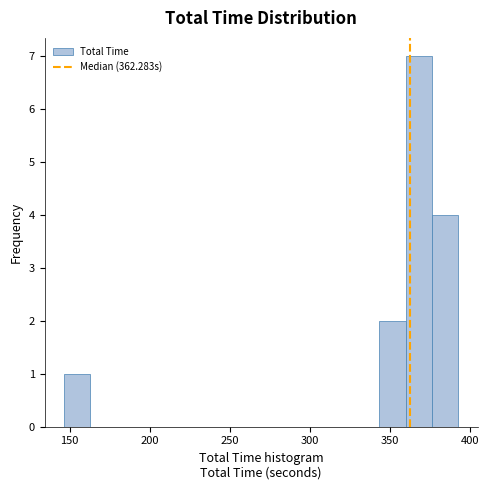

Read against the x-axis, roughly where is the centre of the tallest bar?

370